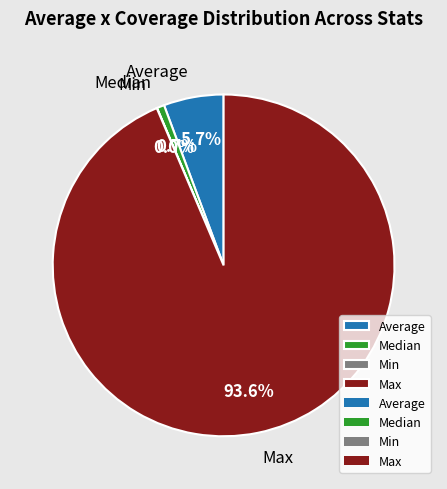

Which has a higher value, Average or Median?

Average